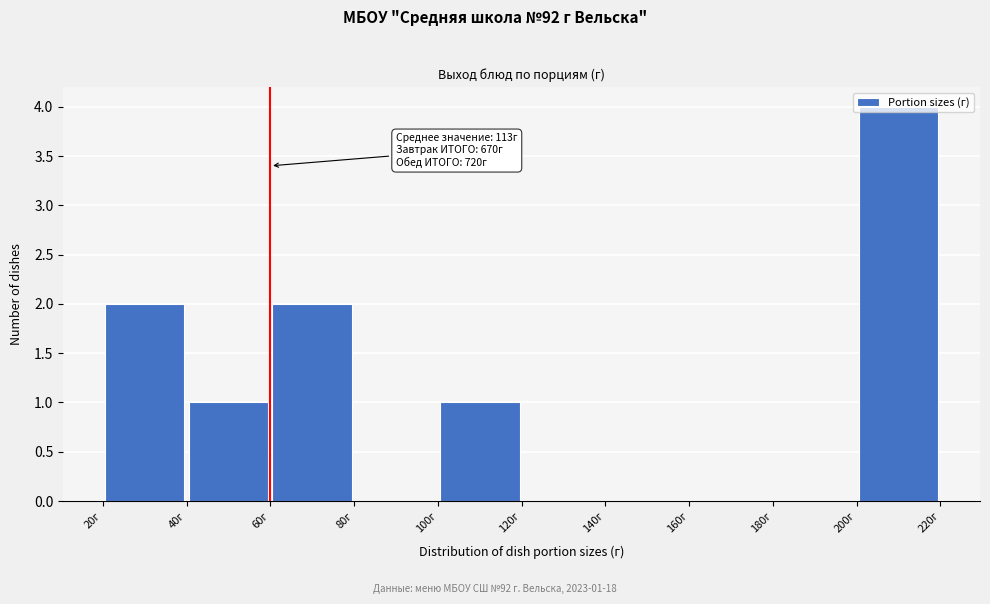

Which range on the x-axis has the tallest bar?

200 to 220